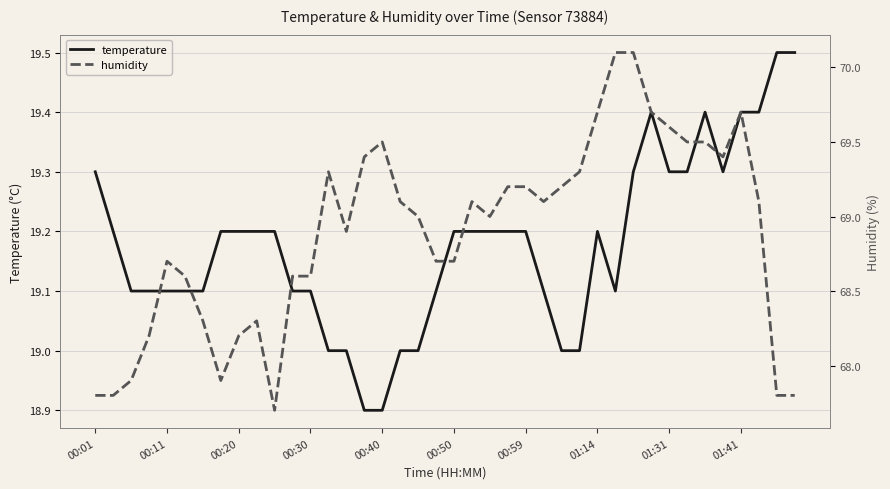

Reading left to right, what are all the values shown in this chart?

temperature: 19.3	19.2	19.1	19.1	19.1	19.1	19.1	19.2	19.2	19.2	19.2	19.1	19.1	19.0	19.0	18.9	18.9	19.0	19.0	19.1	19.2	19.2	19.2	19.2	19.2	19.1	19.0	19.0	19.2	19.1	19.3	19.4	19.3	19.3	19.4	19.3	19.4	19.4	19.5	19.5
humidity: 67.8	67.8	67.9	68.2	68.7	68.6	68.3	67.9	68.2	68.3	67.7	68.6	68.6	69.3	68.9	69.4	69.5	69.1	69.0	68.7	68.7	69.1	69.0	69.2	69.2	69.1	69.2	69.3	69.7	70.1	70.1	69.7	69.6	69.5	69.5	69.4	69.7	69.1	67.8	67.8